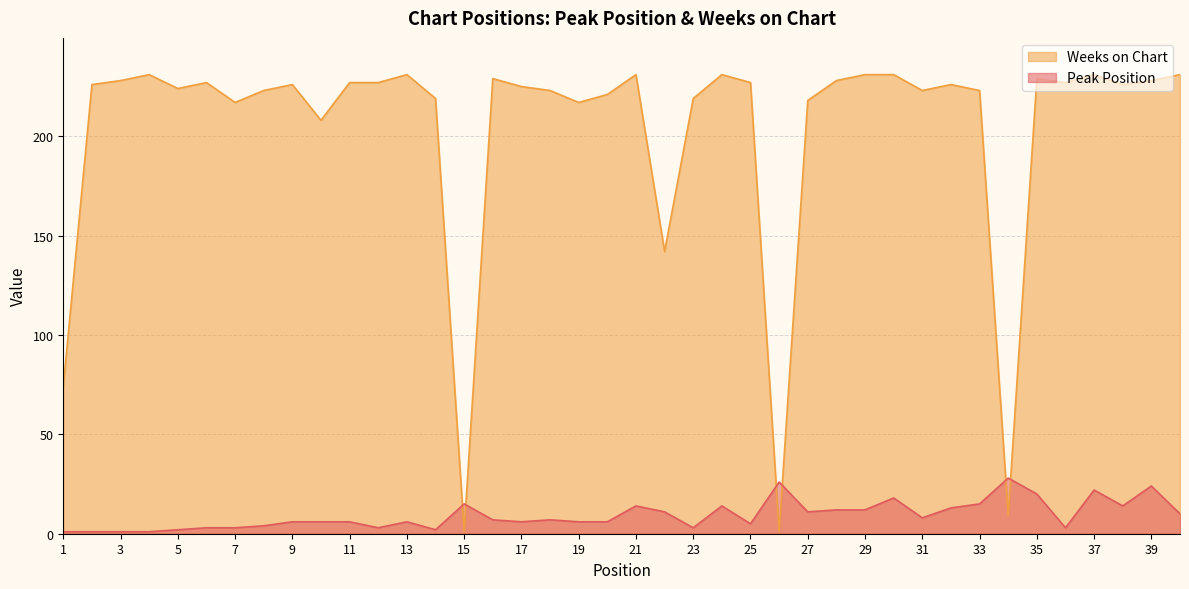

Does the chart display data point markers on the line(s)?

No